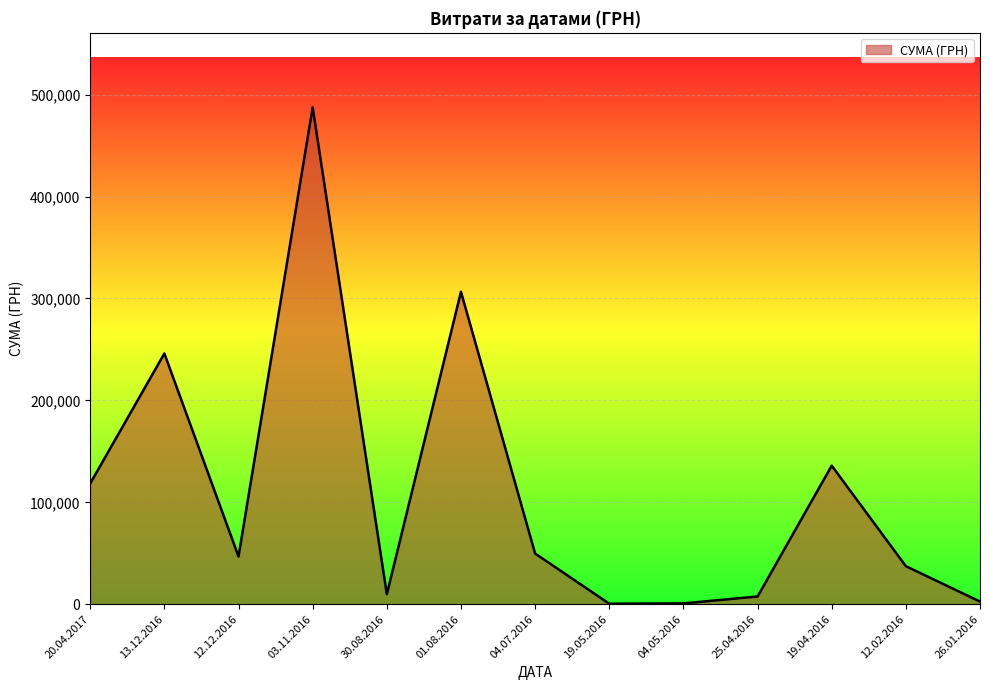

What is the difference between the second highest and second lowest values?

305715.6